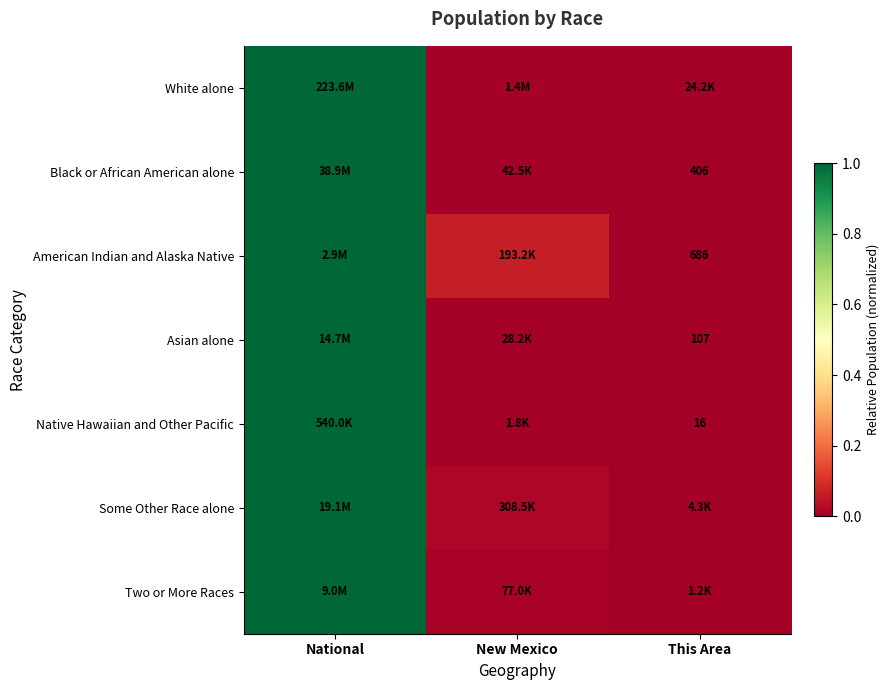

The value of Some Other Race alone at New Mexico is 0.0. True or false?

False